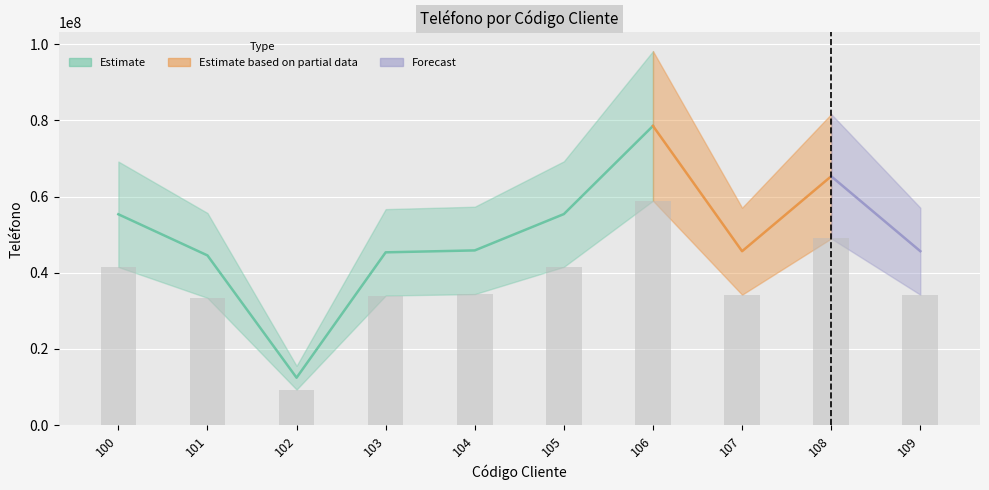

Are the bars grouped side by side (vs. stacked)?

No